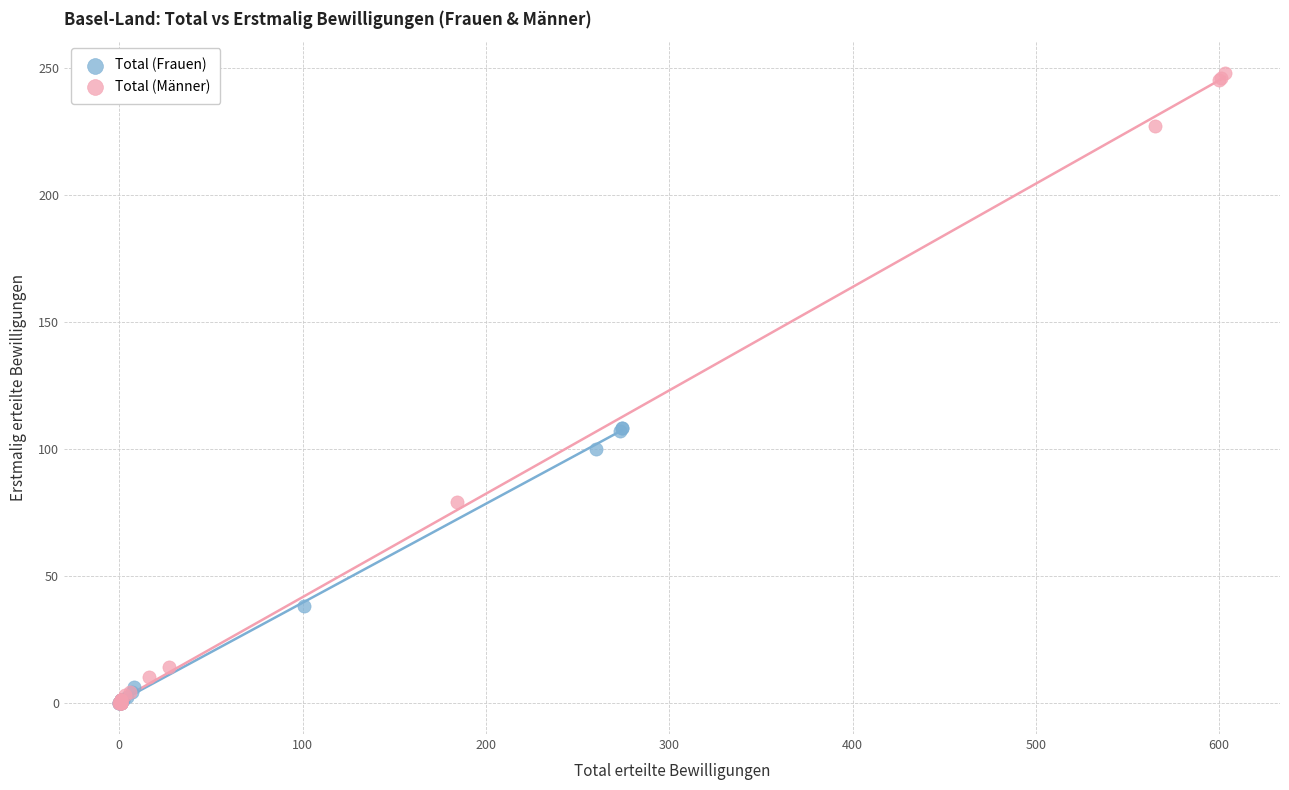

Which series has the widest spread of Y values?

Total (Männer)